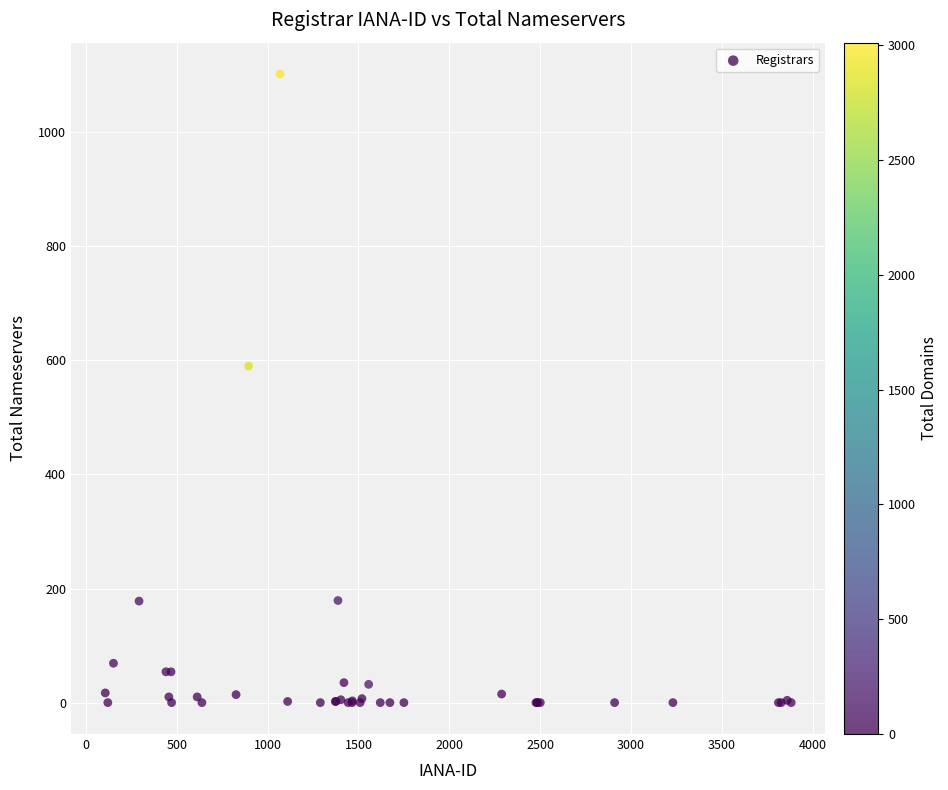

What Y value in the scatter plot is closest to 551?

590